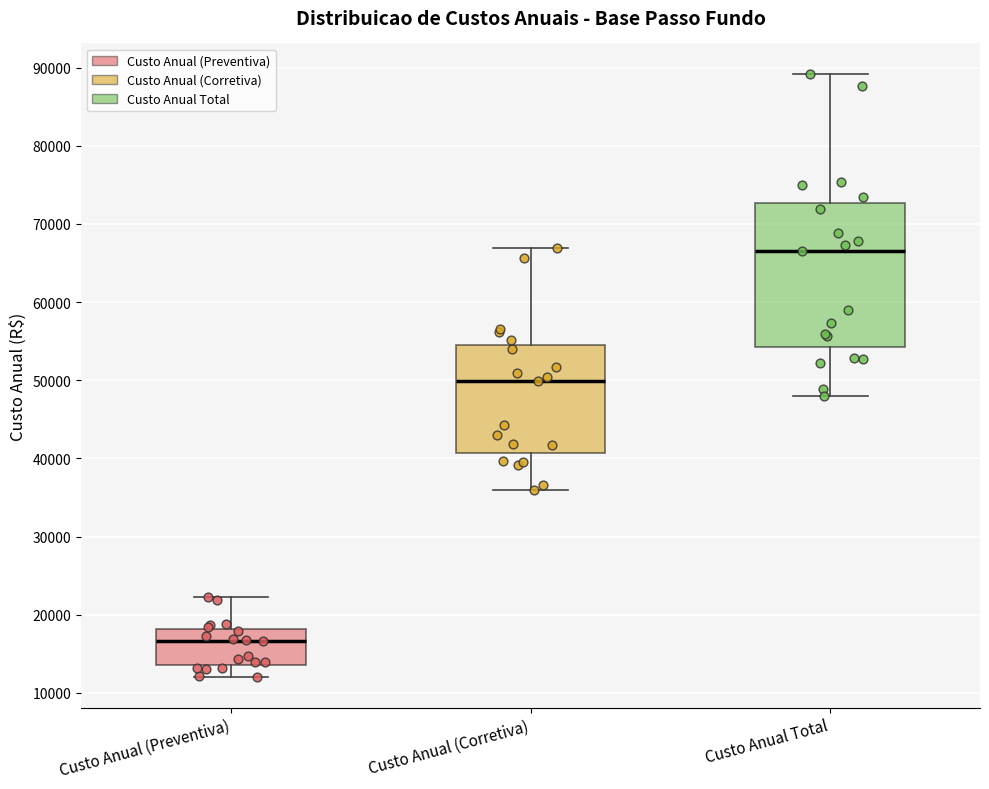

Reading left to right, read every box against the y-axis: the position of its median line, the range the box covers, and the ends of its whiskers. The values are not printed on the chart, so give them approximately, as read against the axis.

Custo Anual (Preventiva): median 17000, box 14000 to 18000, whiskers 12000 to 22000
Custo Anual (Corretiva): median 50000, box 41000 to 55000, whiskers 36000 to 67000
Custo Anual Total: median 67000, box 54000 to 73000, whiskers 48000 to 89000